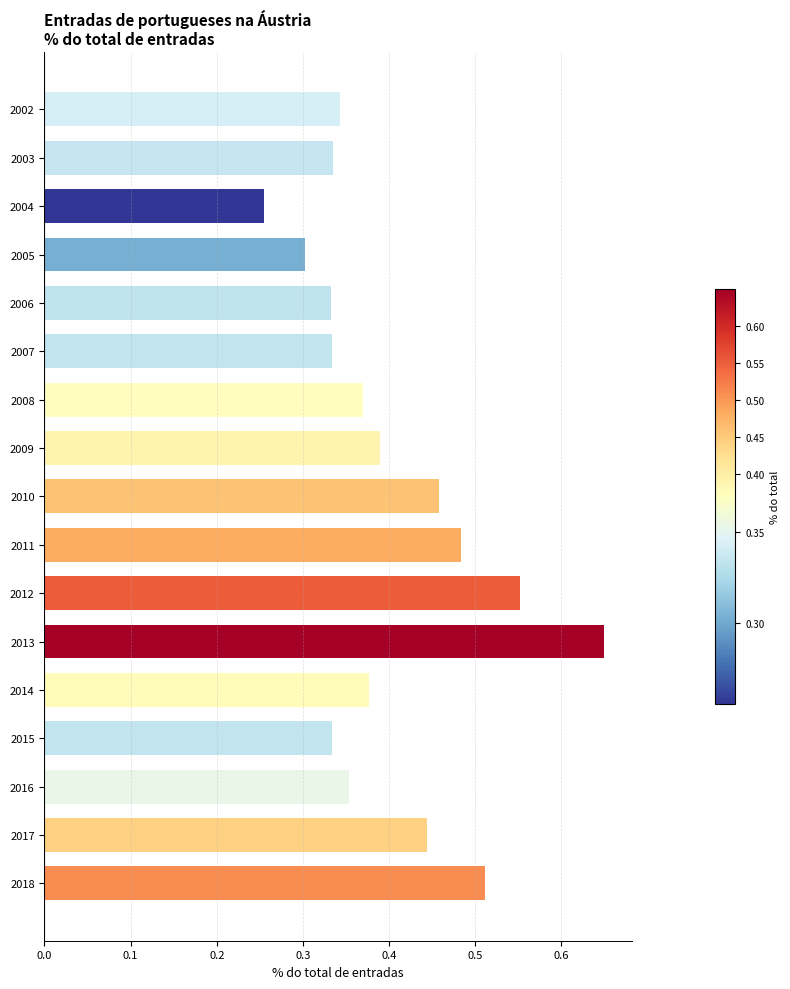

At which label is the value closest to 0?

2004